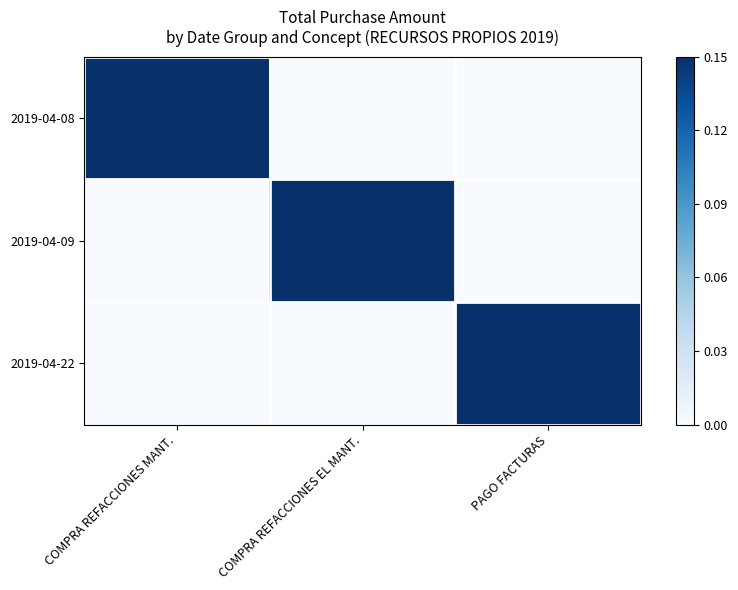

Reading left to right, extract all data points from this chart.

2019-04-08: COMPRA REFACCIONES MANT.=1.0	COMPRA REFACCIONES EL MANT.=0.0	PAGO FACTURAS=0.0
2019-04-09: COMPRA REFACCIONES MANT.=0.0	COMPRA REFACCIONES EL MANT.=0.9	PAGO FACTURAS=0.0
2019-04-22: COMPRA REFACCIONES MANT.=0.0	COMPRA REFACCIONES EL MANT.=0.0	PAGO FACTURAS=0.2